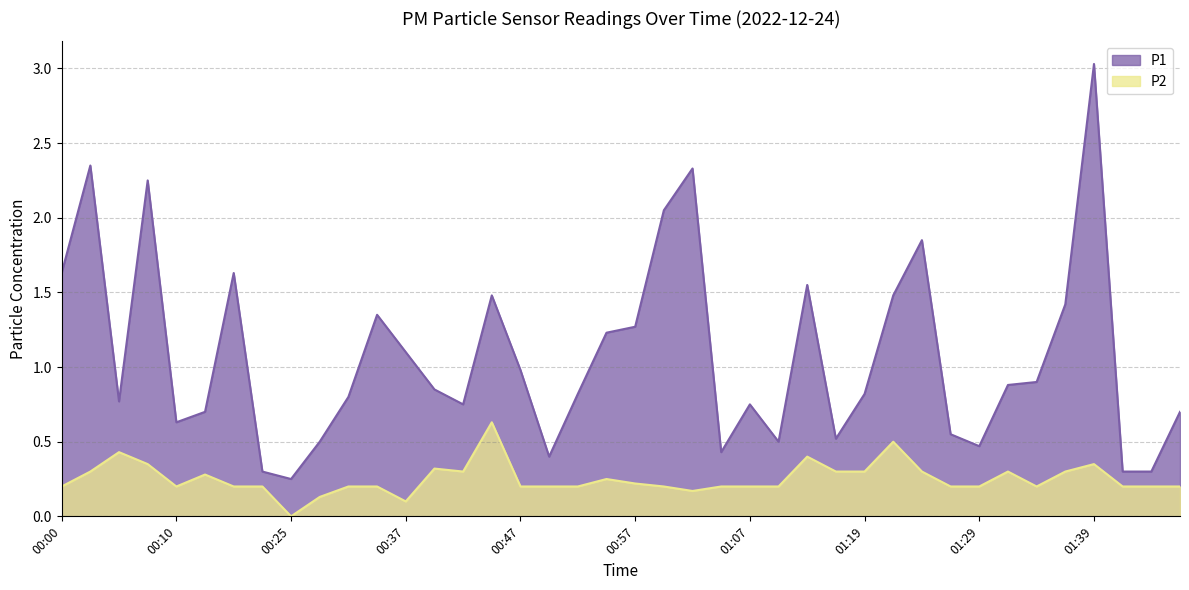

What are all the series names shown in the legend?

P1, P2